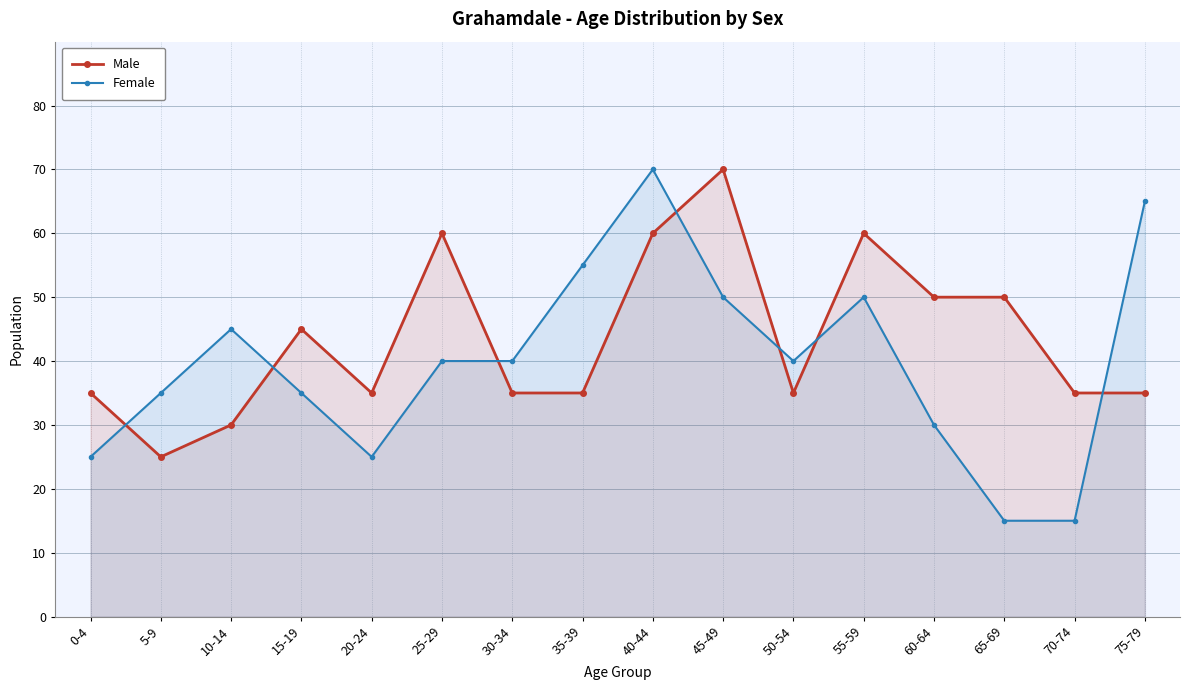

The value of Female at 50-54 is 63. True or false?

False